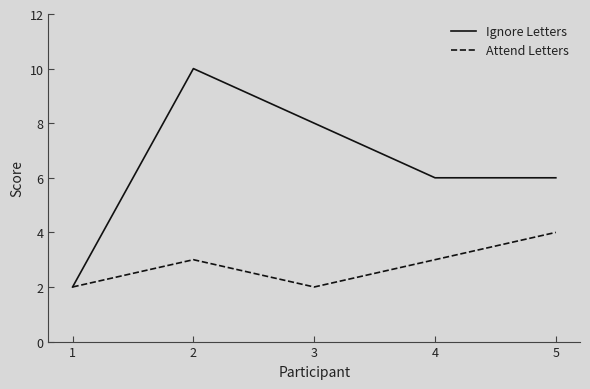

How many categories are shown in the chart?

5